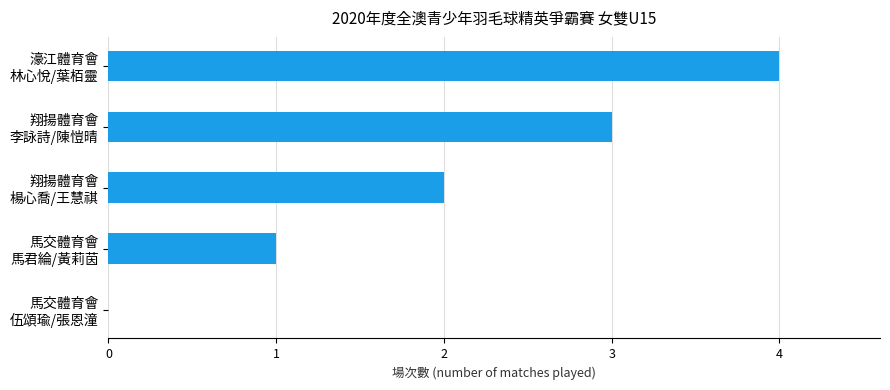

What is the greatest value displayed?

4